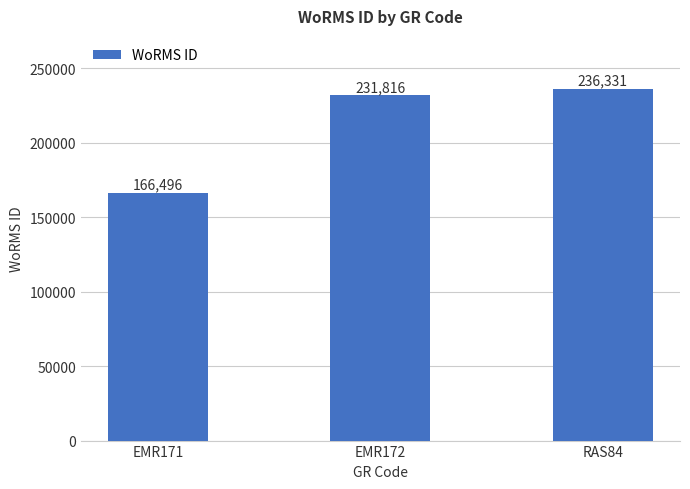

Does the chart contain any negative values?

No